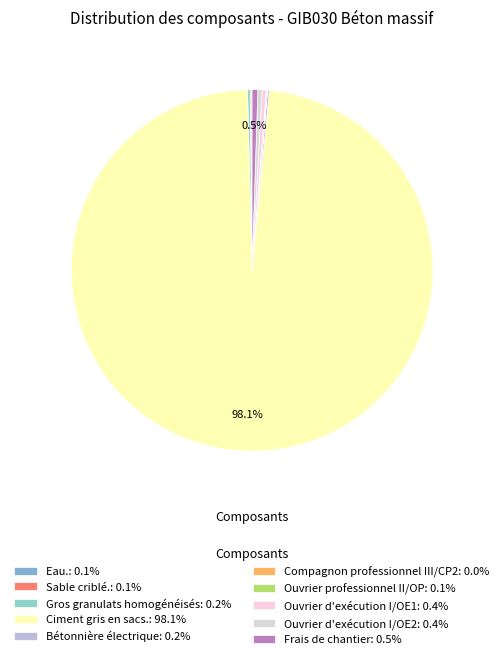

Is there a majority slice in this chart?

Yes